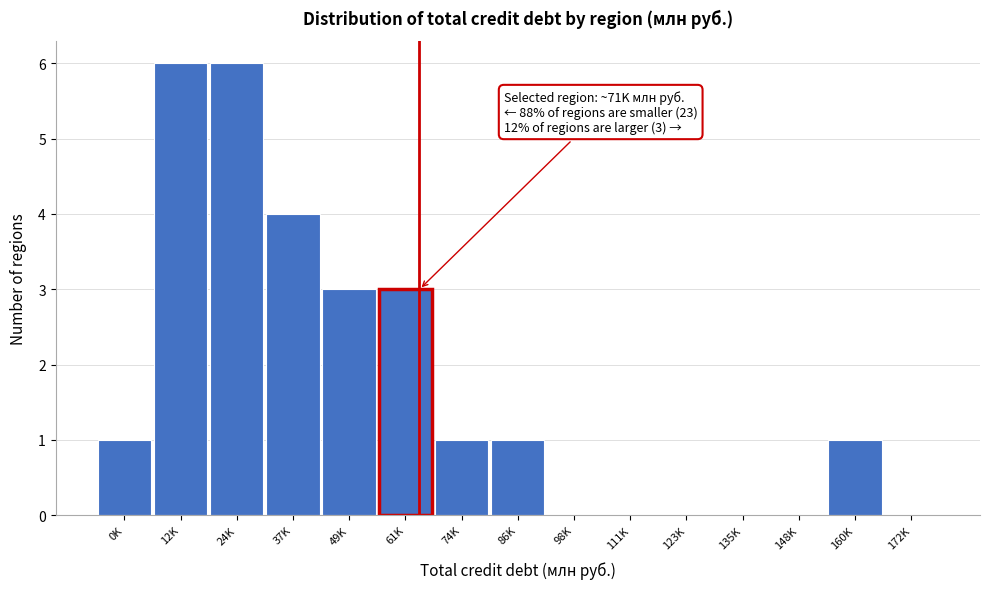

Reading left to right, list all the values displayed in this chart.

0K=1	12K=6	24K=6	37K=4	49K=3	61K=3	74K=1	86K=1	98K=0	111K=0	123K=0	135K=0	148K=0	160K=1	172K=0